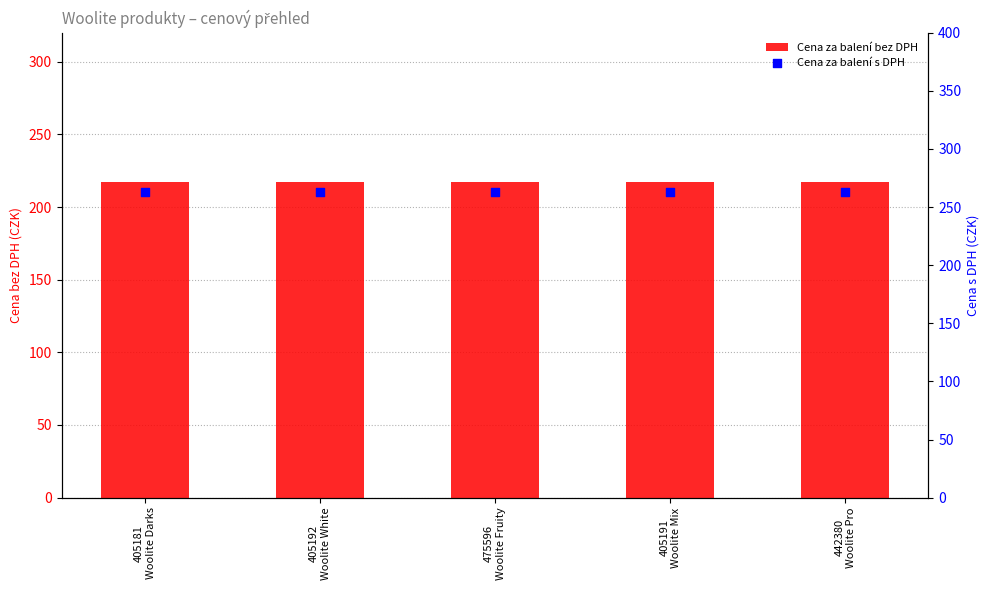

Which series reaches the minimum Y coordinate?

Cena za balení bez DPH